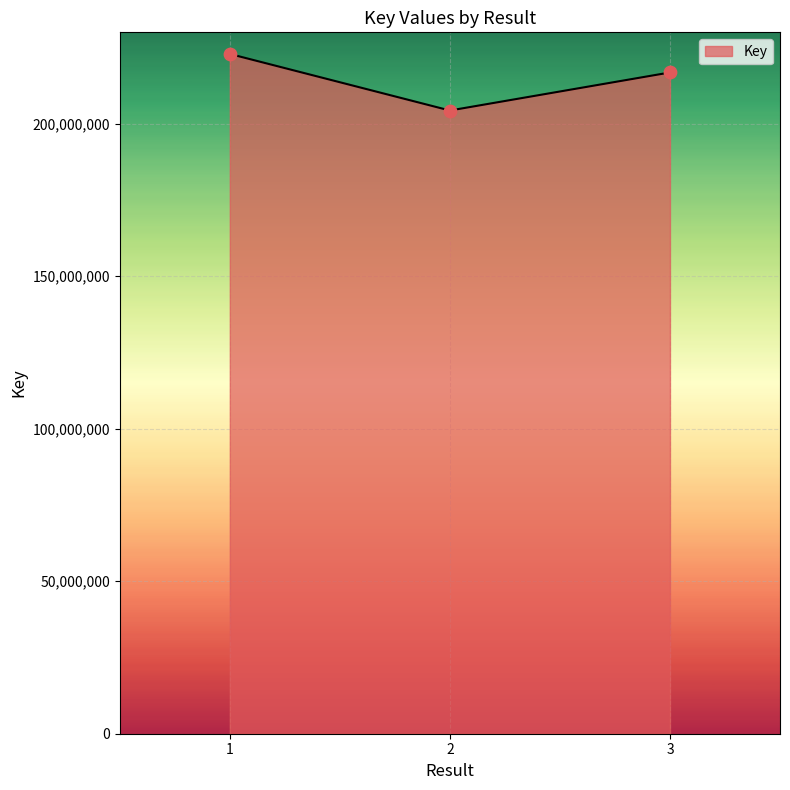

What is the change in value from 1 to 2?

-18544769